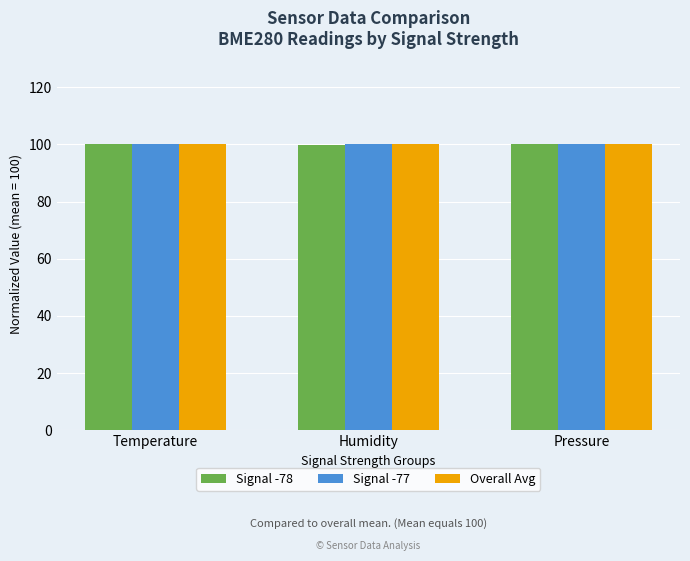

What is the total value across all series at Temperature?

300.0